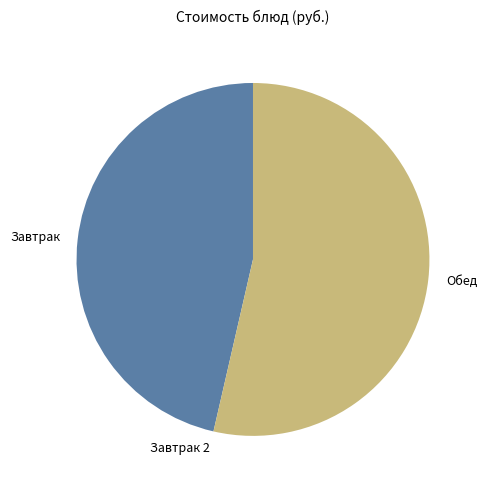

What is the ratio of the value at Завтрак to the value at Обед?

0.9